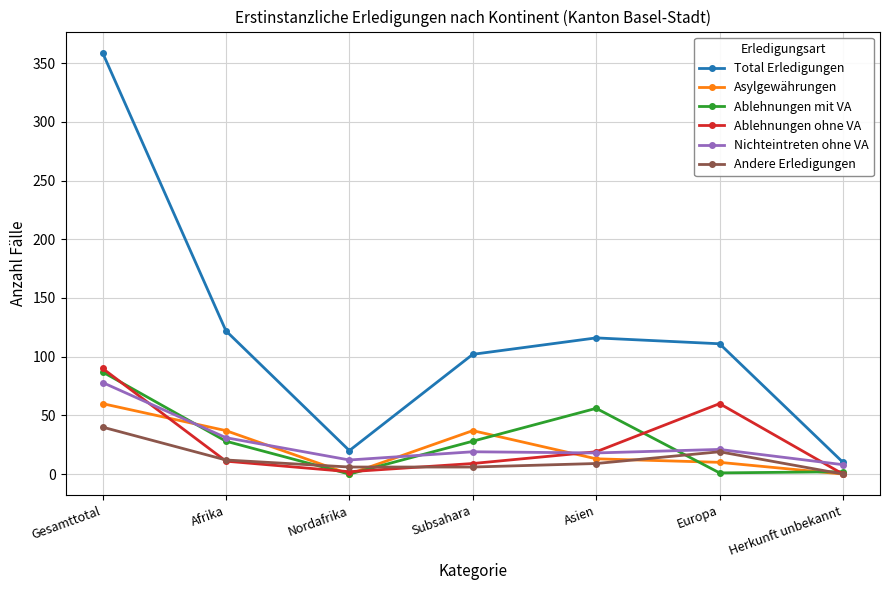

What are all the series names shown in the legend?

Total Erledigungen, Asylgewährungen, Ablehnungen mit VA, Ablehnungen ohne VA, Nichteintreten ohne VA, Andere Erledigungen